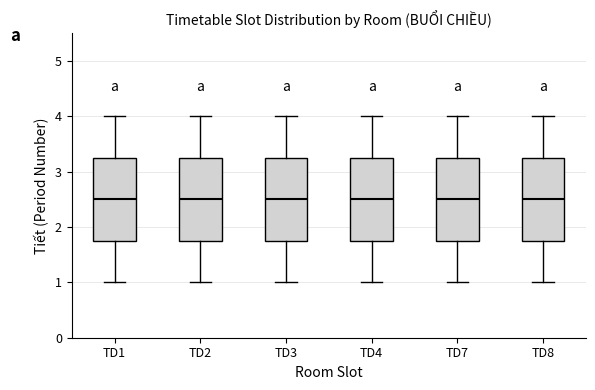

Reading left to right, read every box against the y-axis: the position of its median line, the range the box covers, and the ends of its whiskers. The values are not printed on the chart, so give them approximately, as read against the axis.

TD1: median 2.5, box 1.8 to 3.3, whiskers 1.0 to 4.0
TD2: median 2.5, box 1.8 to 3.3, whiskers 1.0 to 4.0
TD3: median 2.5, box 1.8 to 3.3, whiskers 1.0 to 4.0
TD4: median 2.5, box 1.8 to 3.3, whiskers 1.0 to 4.0
TD7: median 2.5, box 1.8 to 3.3, whiskers 1.0 to 4.0
TD8: median 2.5, box 1.8 to 3.3, whiskers 1.0 to 4.0